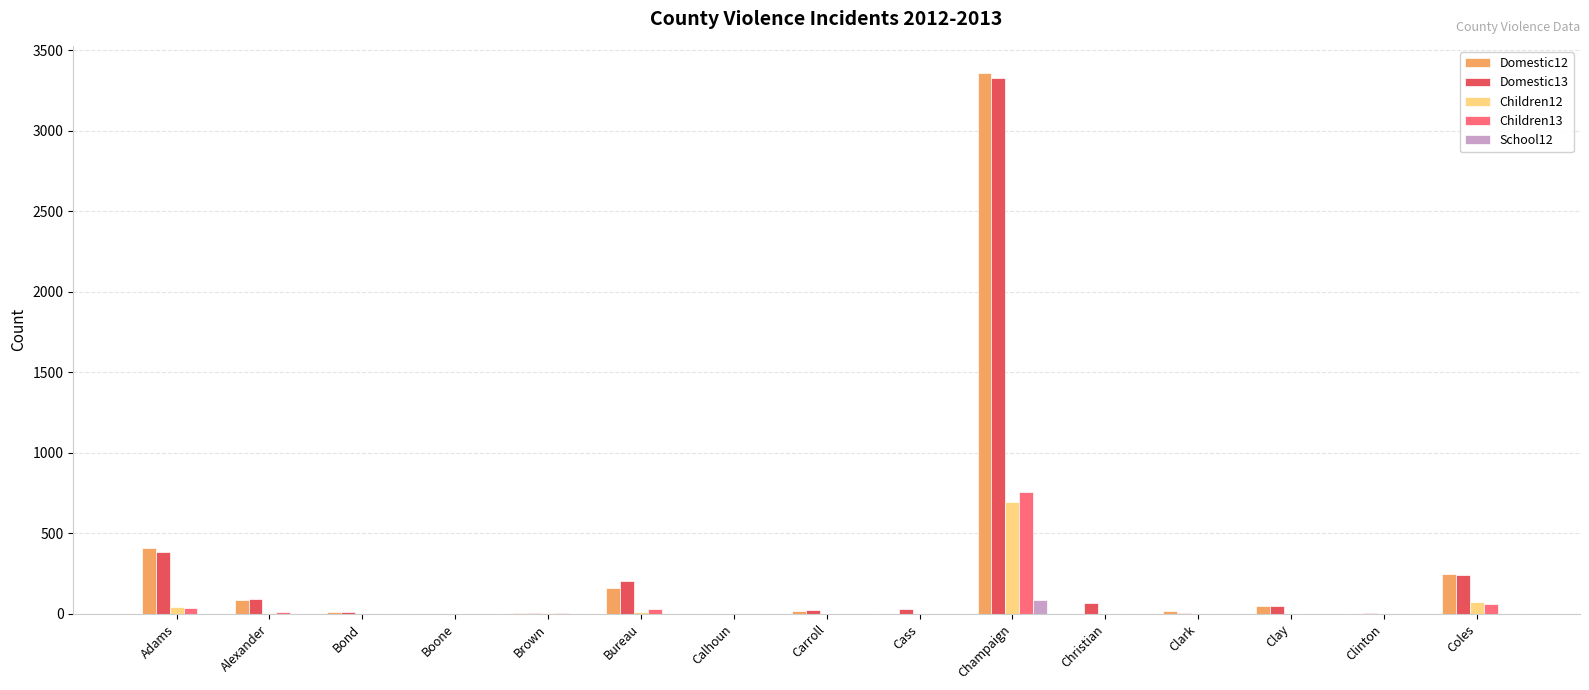

What is the average value of the Children12 series?

56